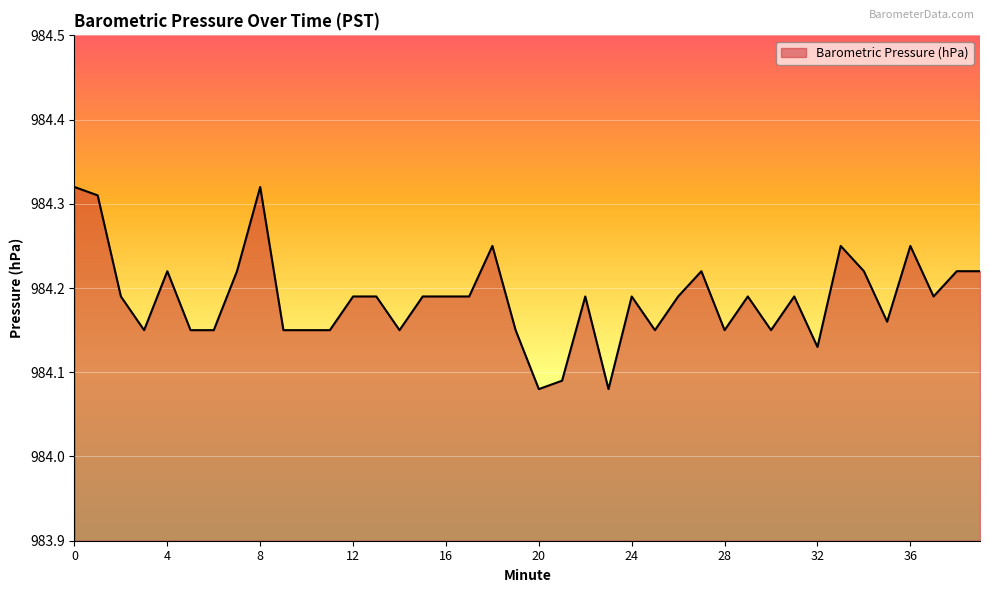

What is the greatest value displayed?

984.3